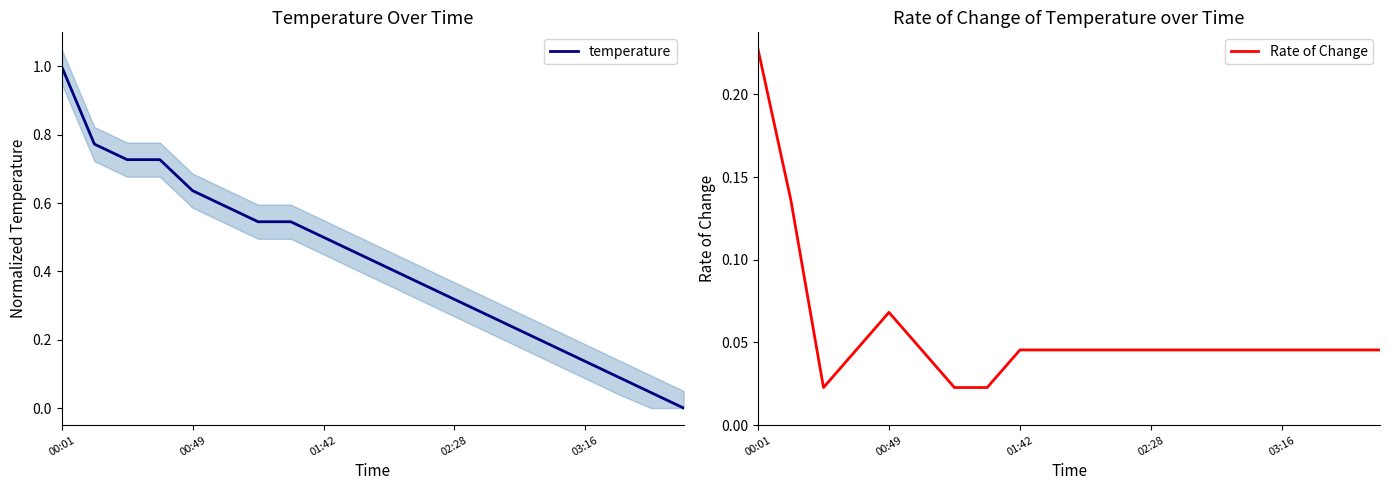

At which category is the sum across all series the highest?

00:01